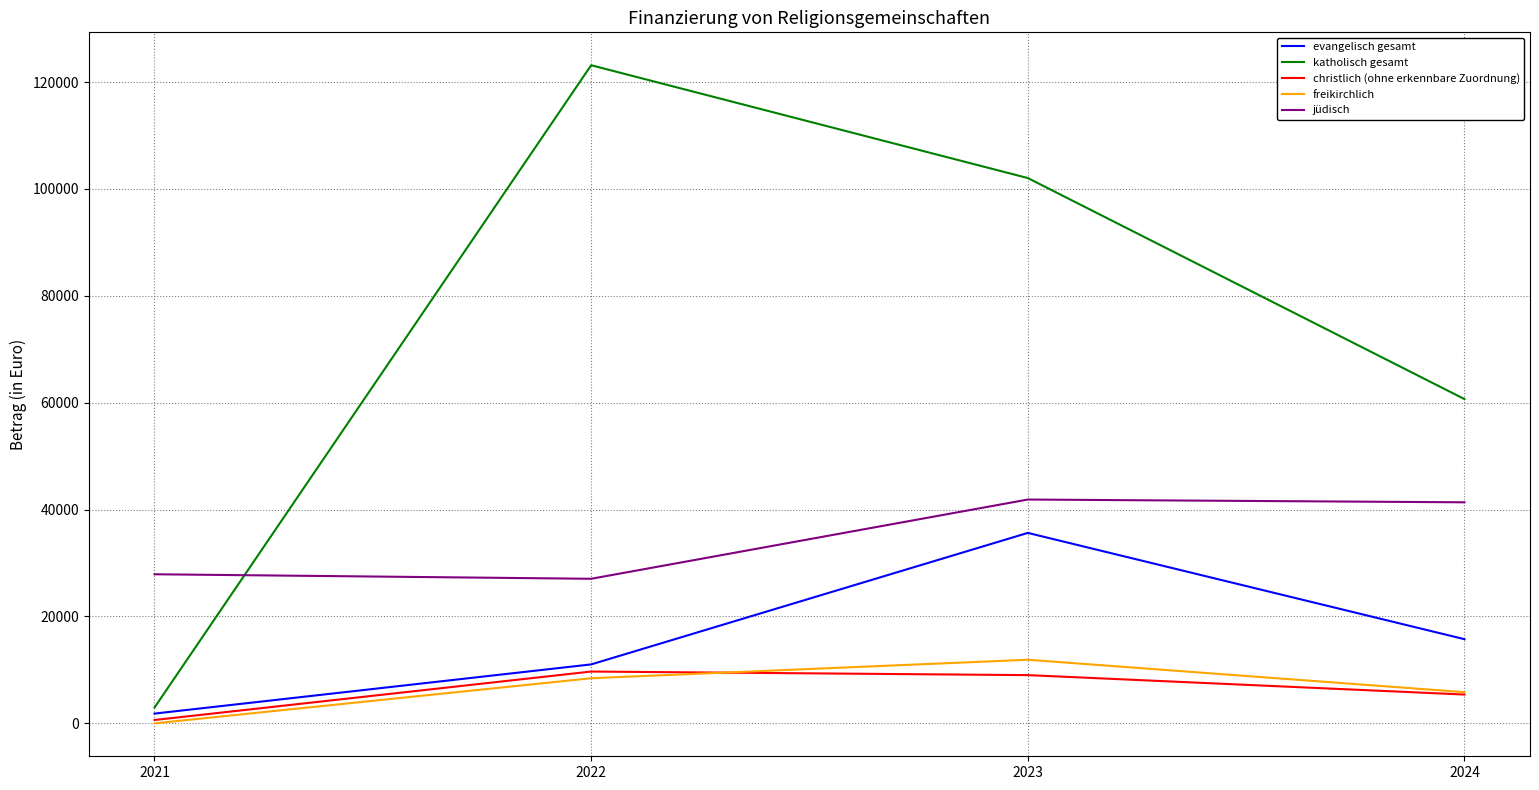

Is the value of jüdisch at 2022 greater than the value of freikirchlich at 2022?

Yes